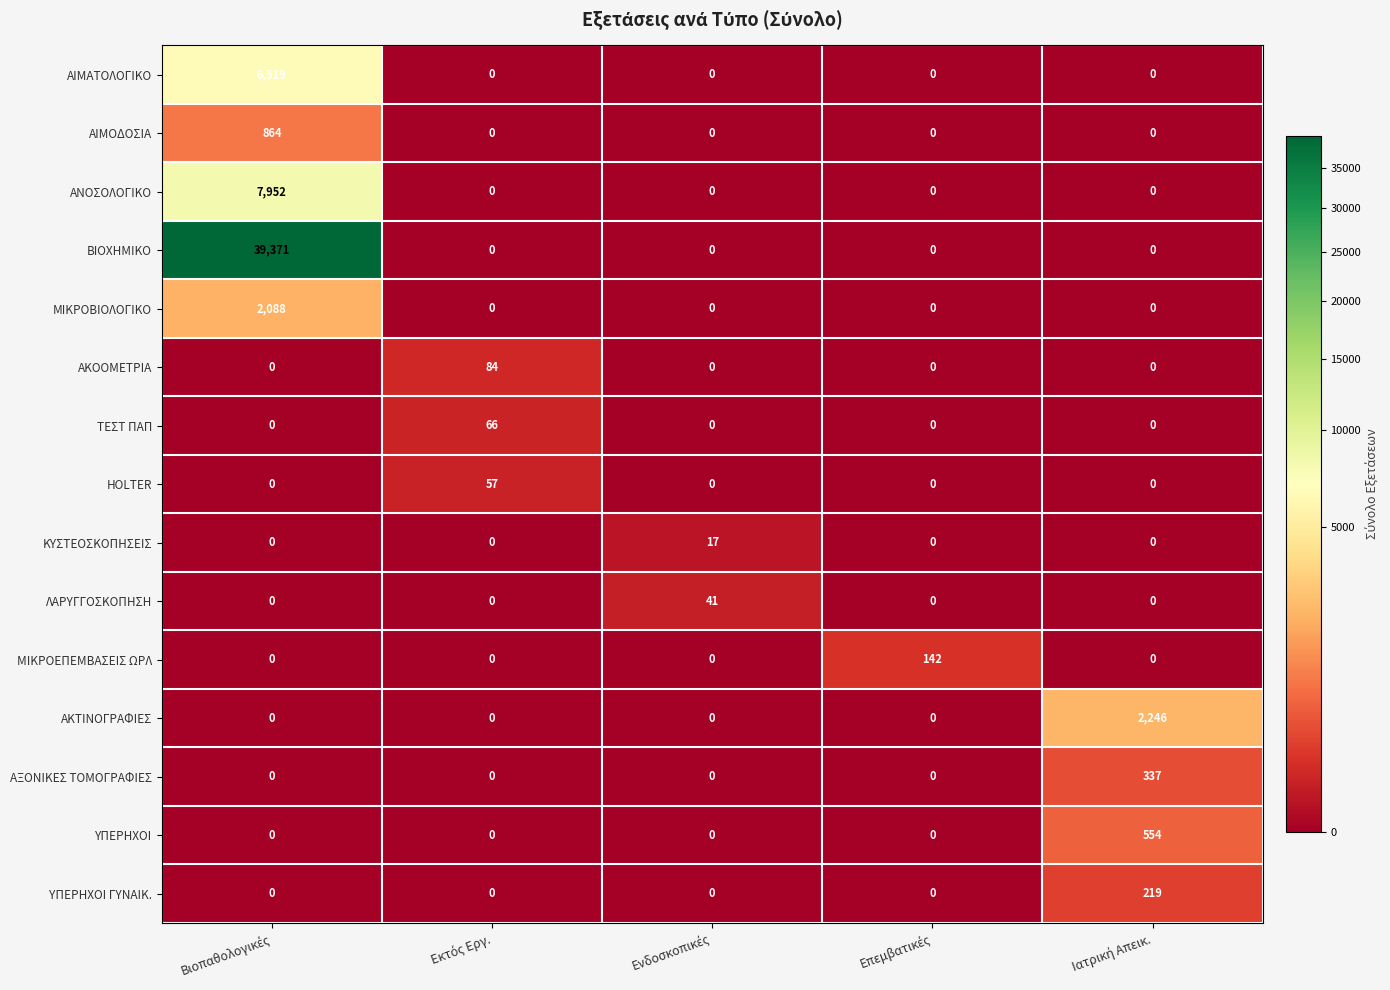

What is the greatest value displayed?

39371